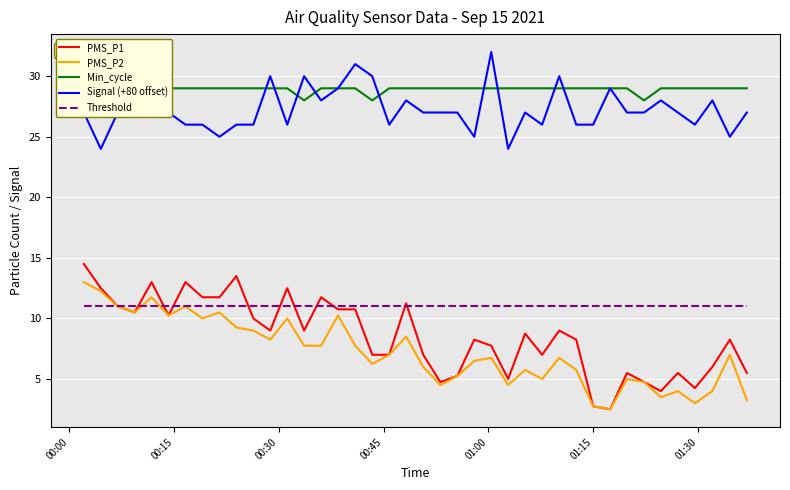

True or false: Threshold and Signal (+80 offset) cross at least once.

False